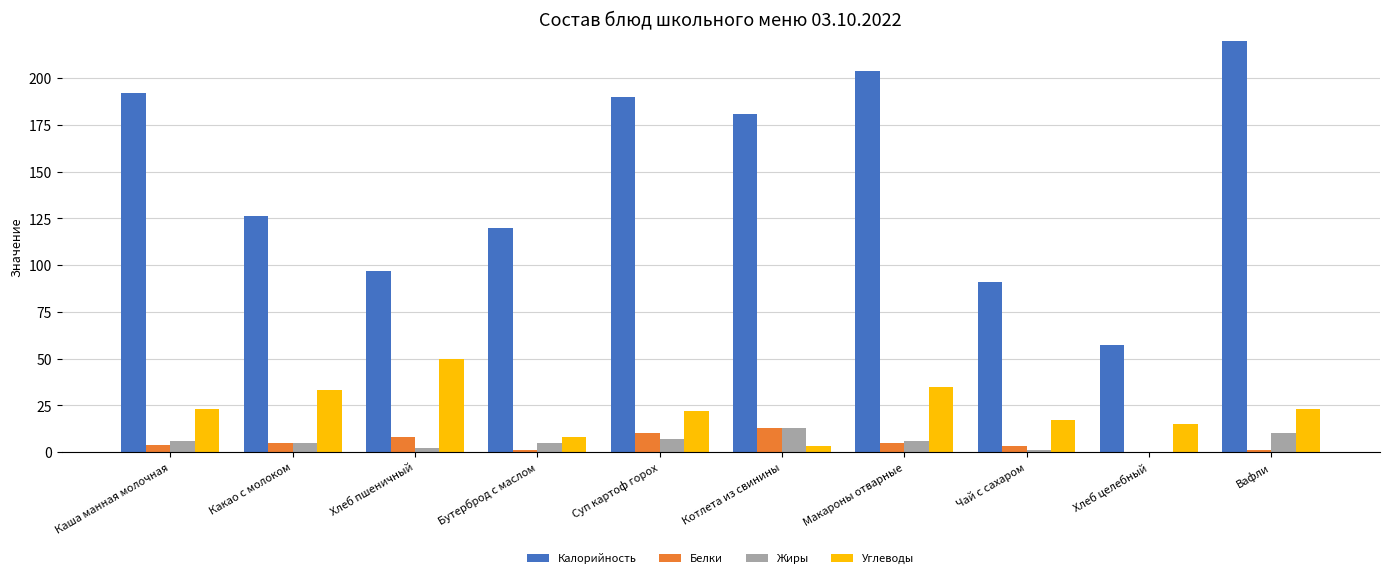

Reading left to right, list all the values displayed in this chart.

Калорийность: 192	126	97	120	190	181	204	91	57	271
Белки: 4	5	8	1	10	13	5	3	0	1
Жиры: 6	5	2	5	7	13	6	1	0	10
Углеводы: 23	33	50	8	22	3	35	17	15	23